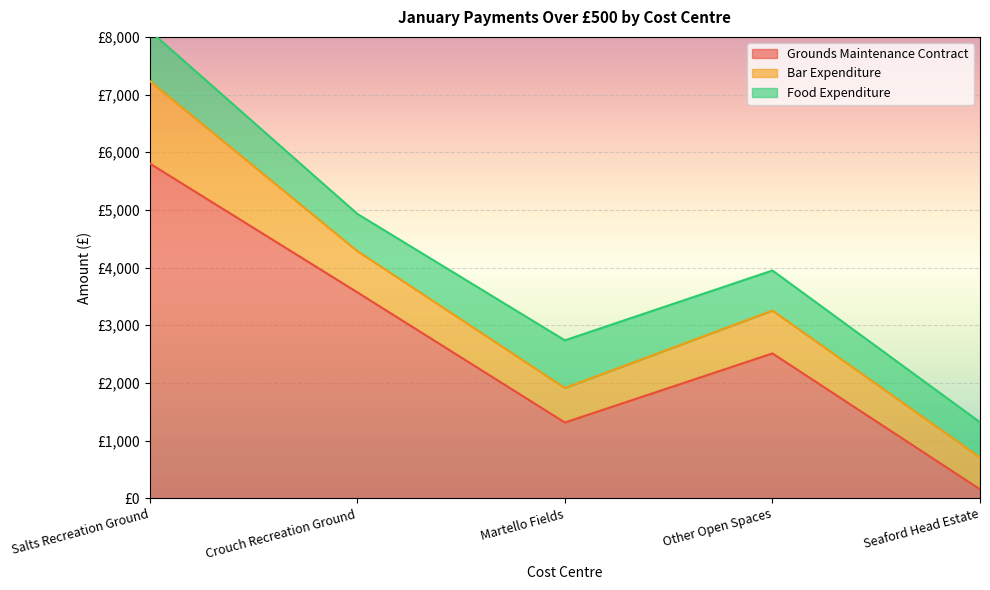

Which series has the largest range (max minus min)?

Grounds Maintenance Contract